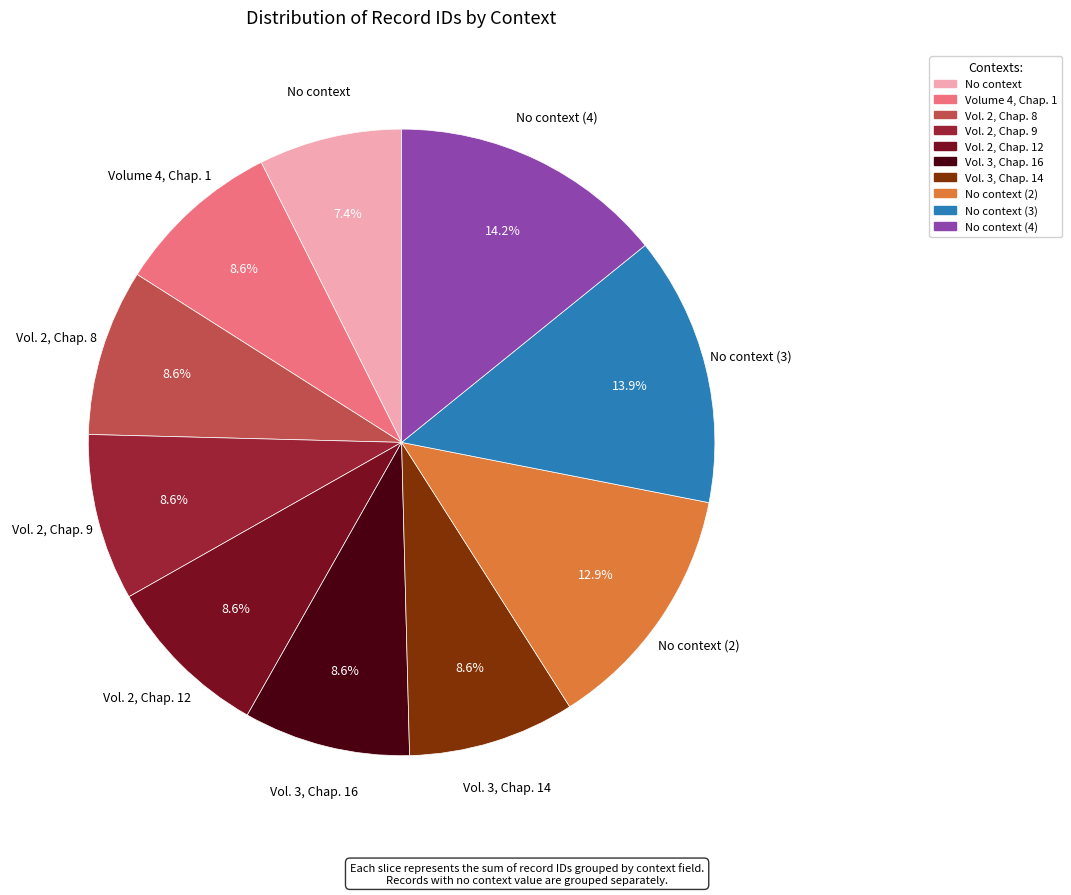

Is there a majority slice in this chart?

No